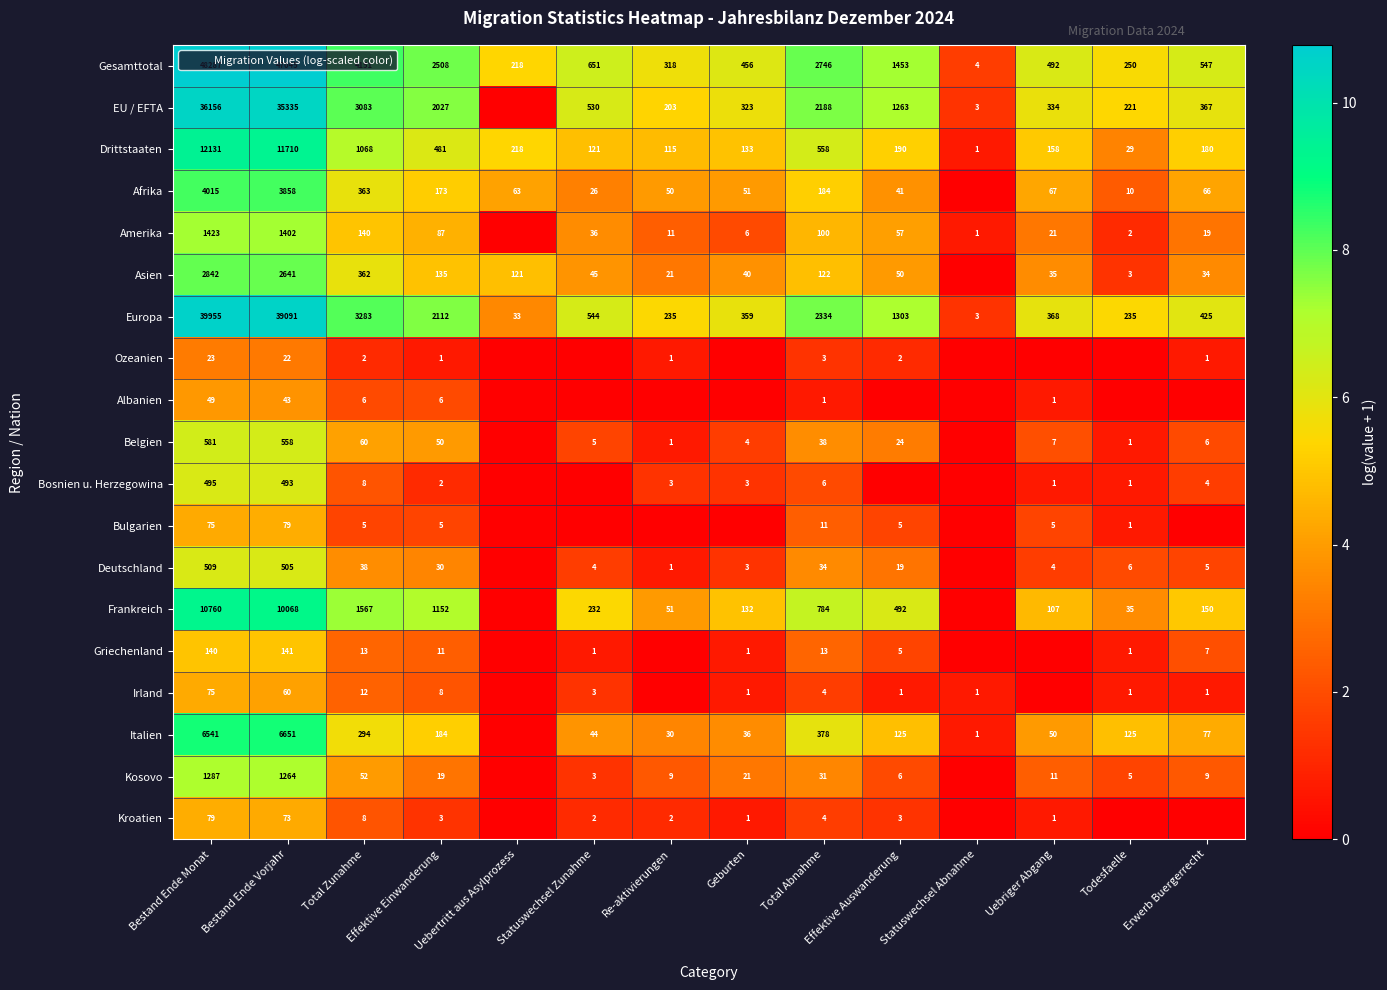

The Kroatien series shows 2.0 at Effektive Einwanderung. True or false?

False